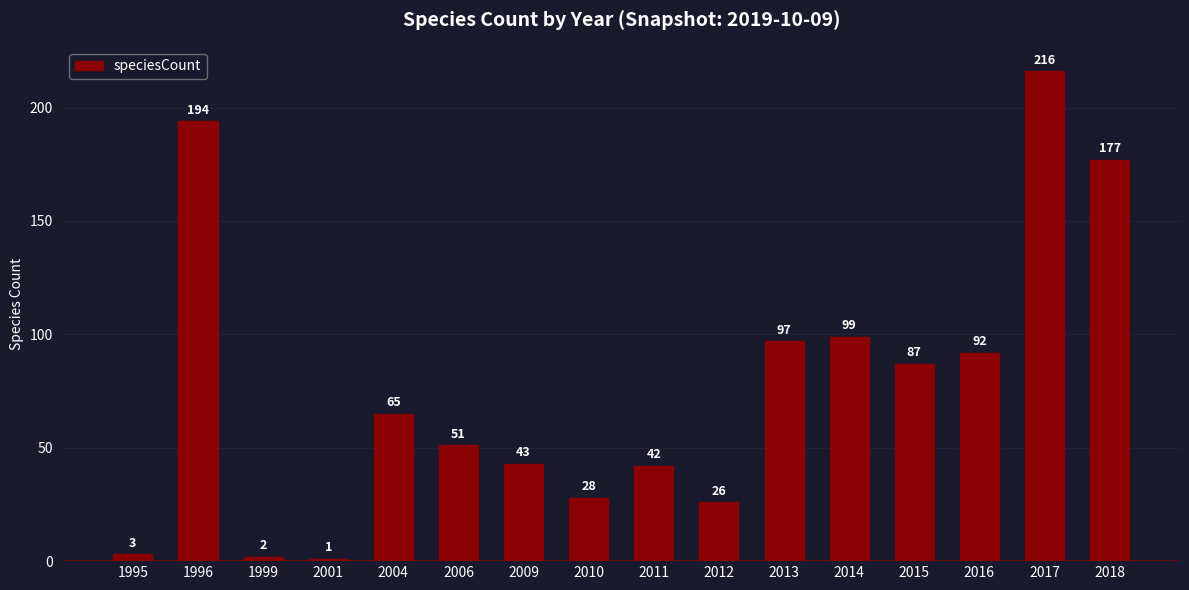

Between 2014 and 2006, which is larger?

2014